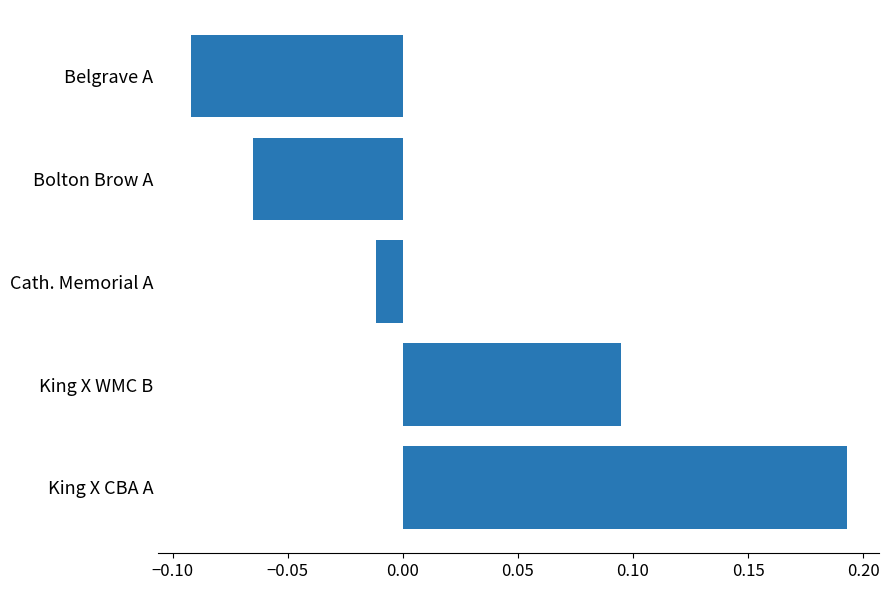

What is the difference between the maximum and minimum values?

0.3